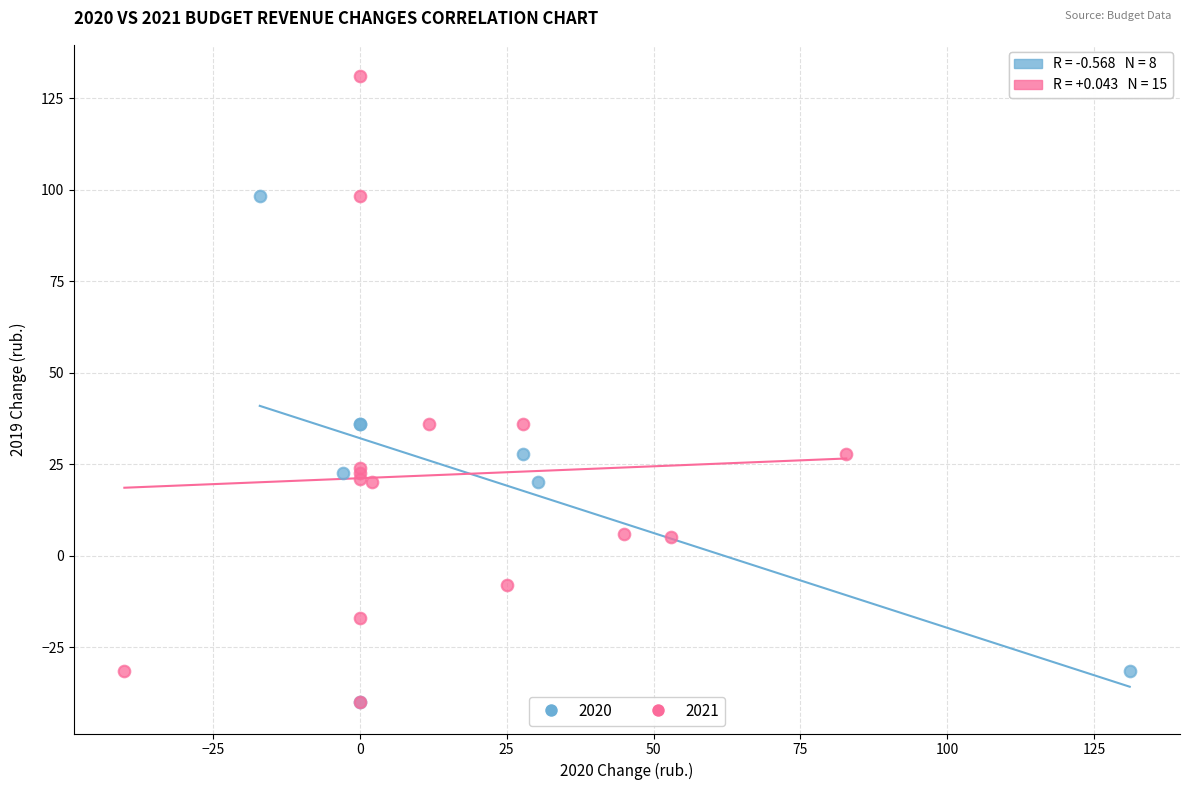

Which series contains the highest Y value?

2021